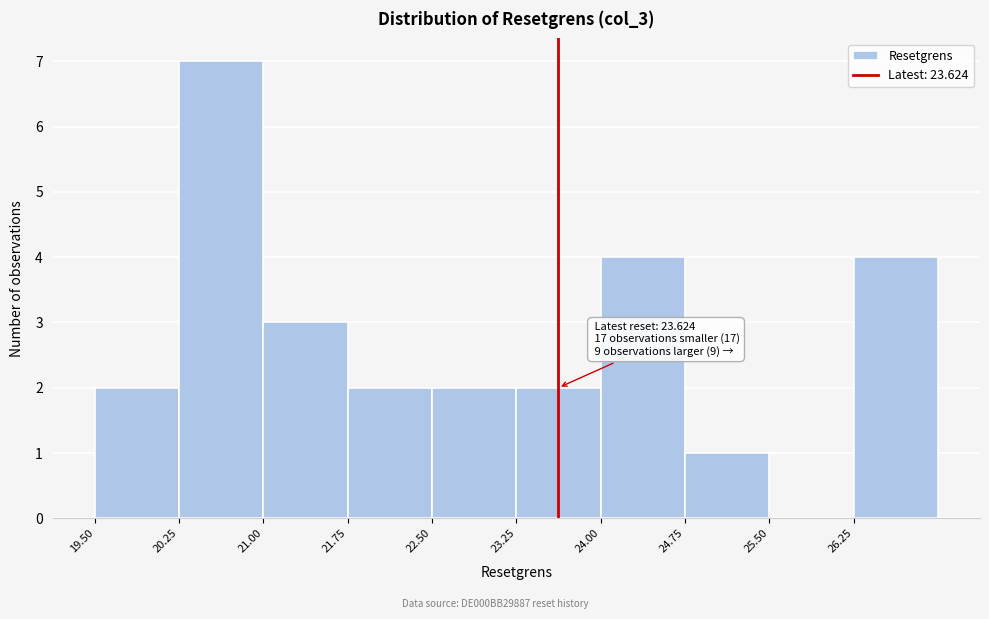

Which range on the x-axis has the tallest bar?

20.25 to 21.00